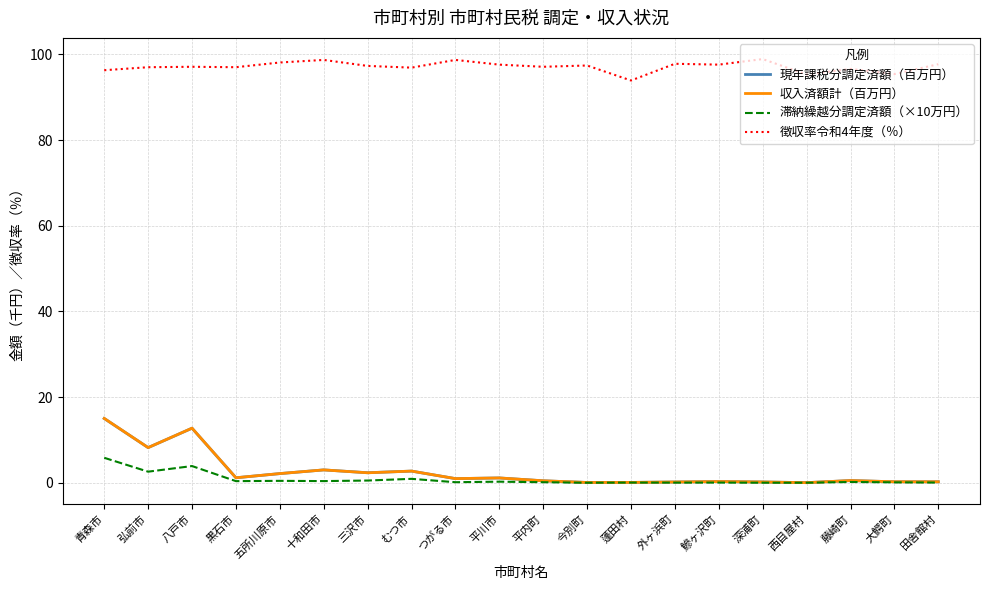

What is the difference between the second highest and minimum values in the 滞納繰越分調定済額（×10万円） series?

3.9